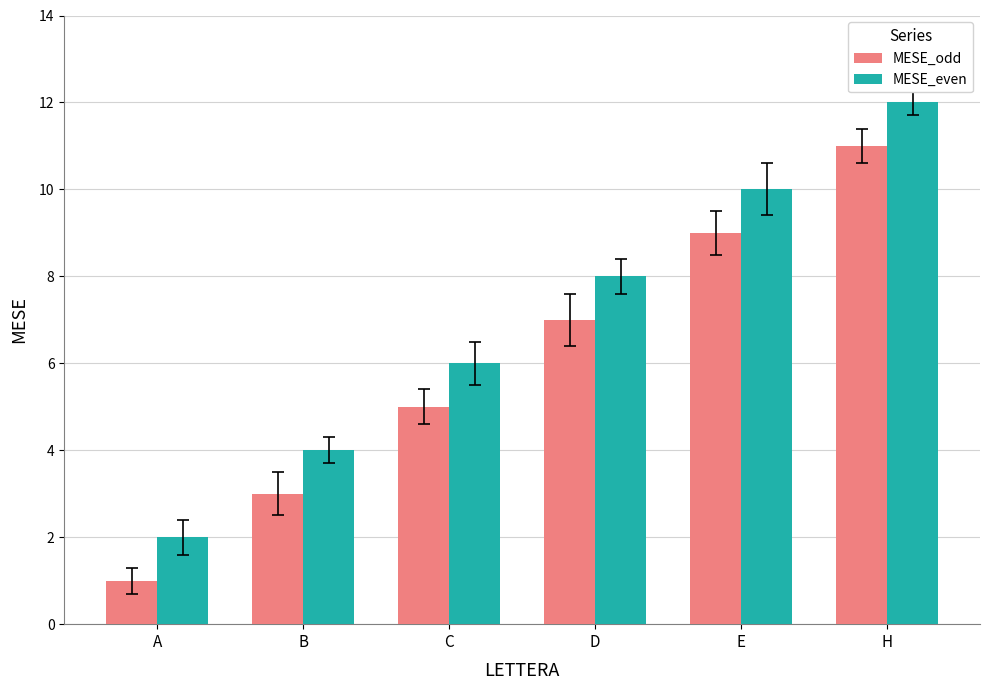

What is the minimum value for MESE_even?

2